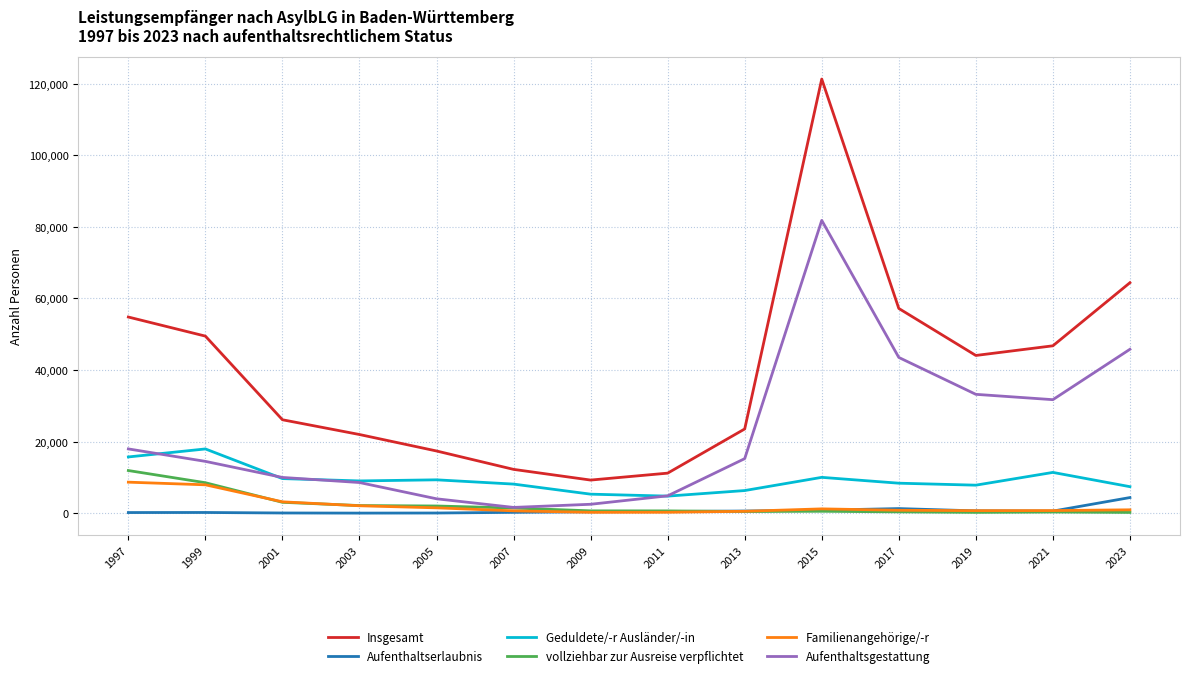

What is the highest value of the Aufenthaltserlaubnis series?

4390